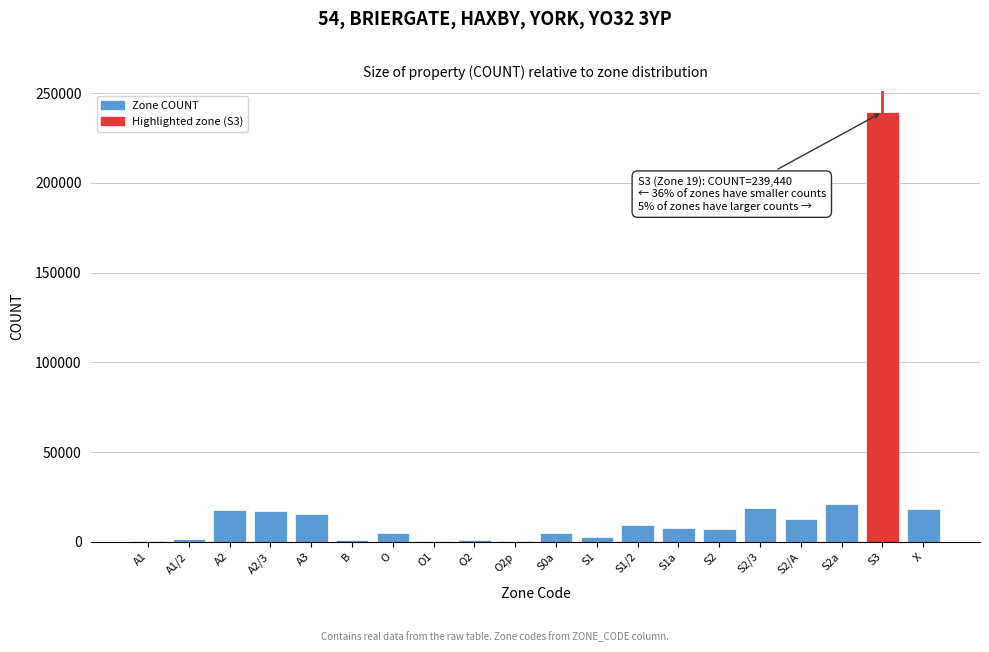

What is the sum of all values?

402079